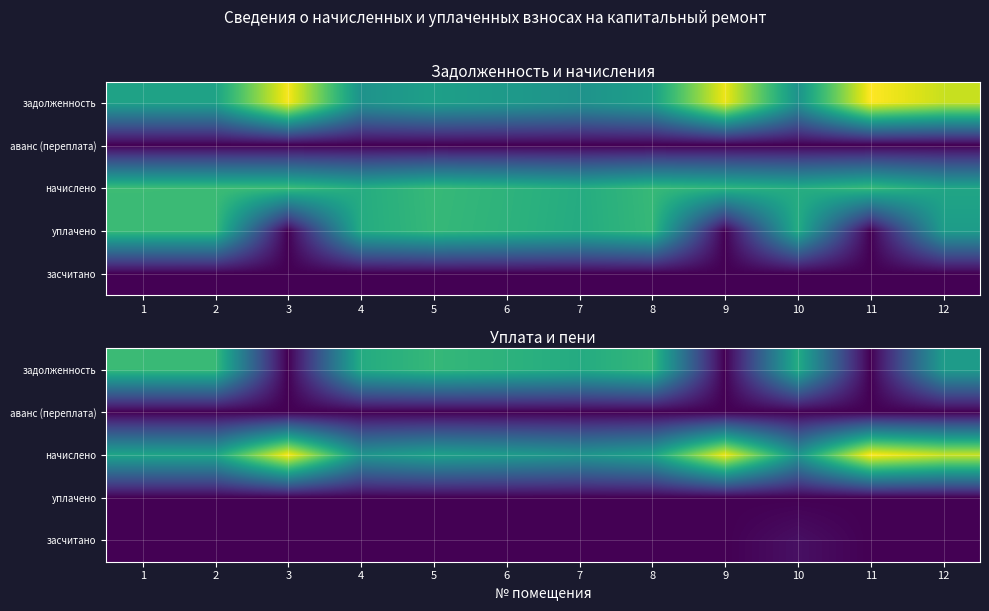

Which series has the largest total across all categories?

начислено